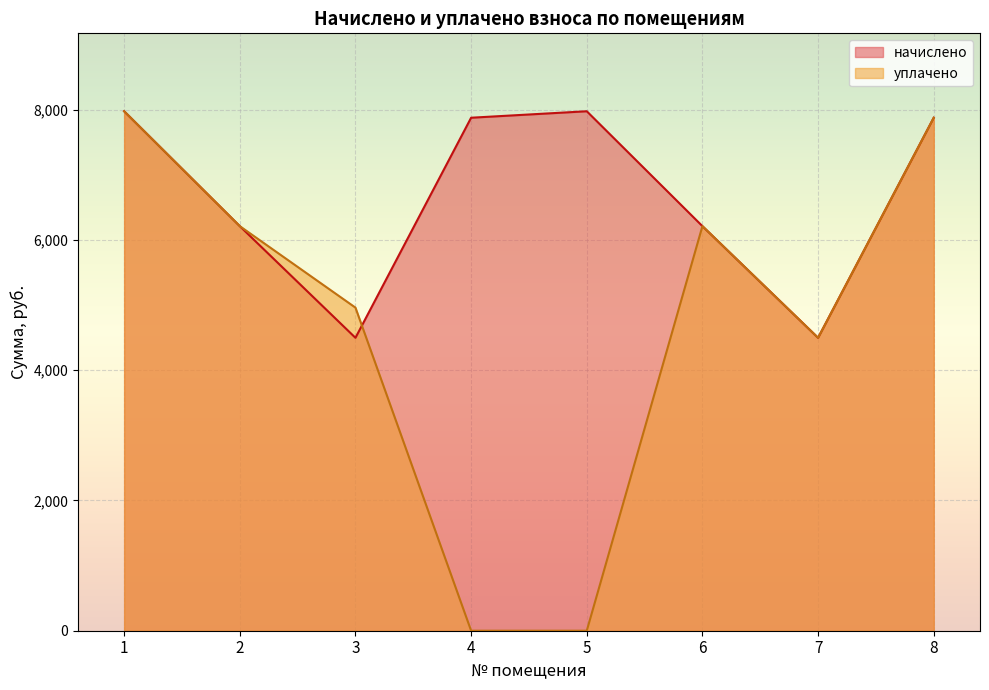

True or false: начислено has a value of 8073.5 at 3.

False